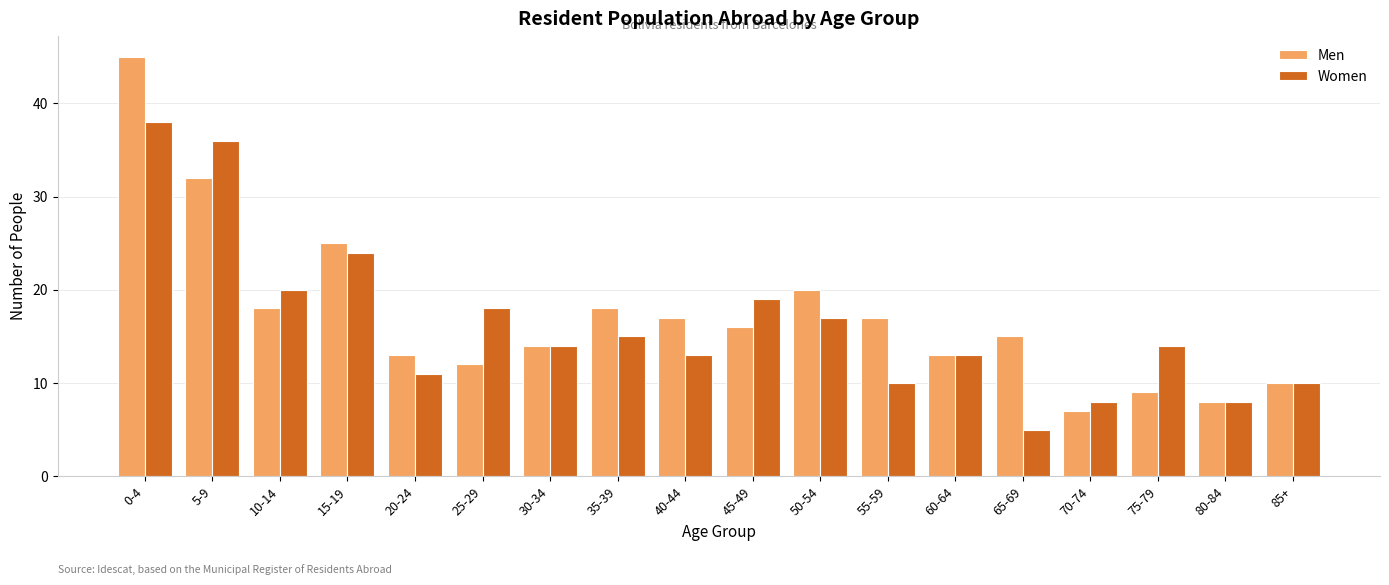

What is the label of the 8th bar from the right?

50-54